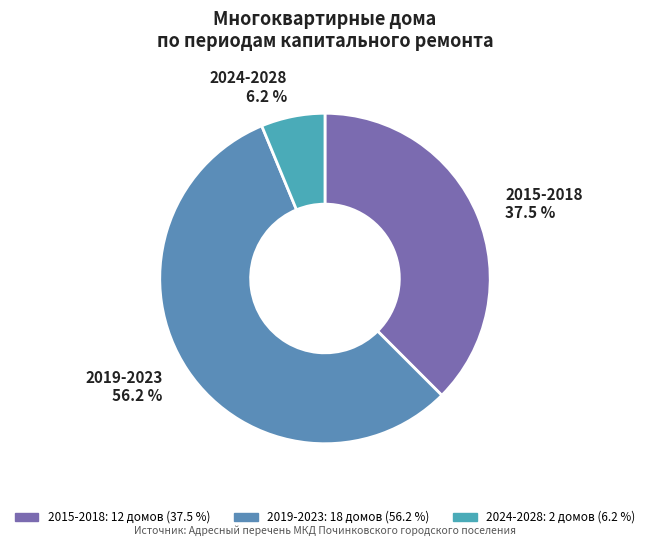

Which has a higher value, 2019-2023 or 2015-2018?

2019-2023